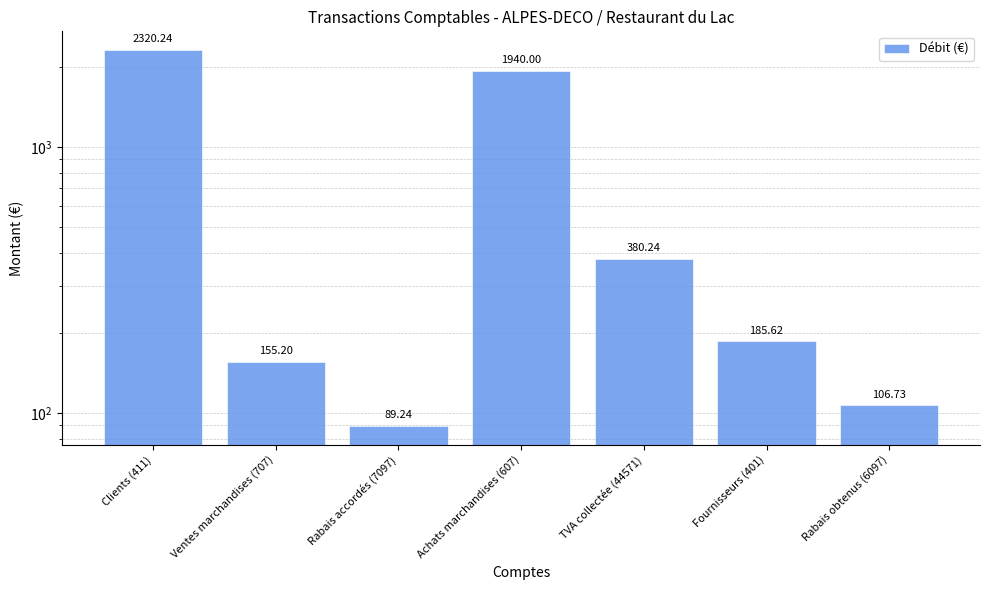

Read the value at TVA collectée (44571).

380.2